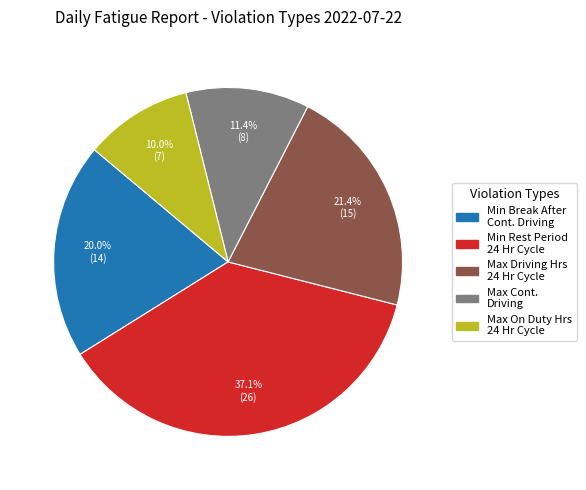

Is there any slice that represents more than half of the pie?

No